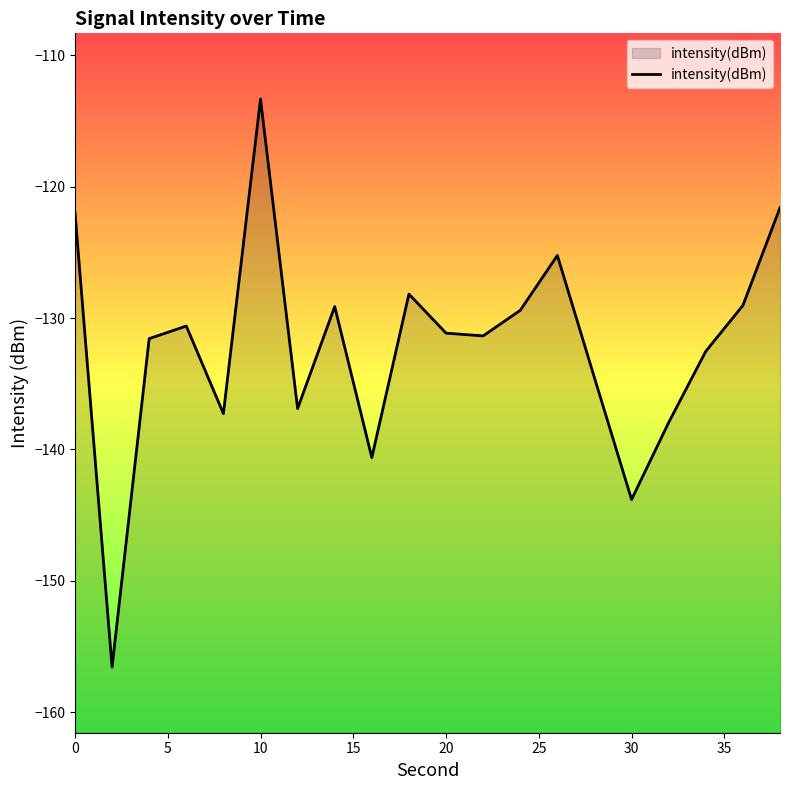

Reading right to left, list all the values displayed in this chart.

-121.6	-129.0	-132.5	-138.0	-143.8	-134.5	-125.2	-129.4	-131.4	-131.1	-128.2	-140.6	-129.1	-136.9	-113.3	-137.3	-130.6	-131.6	-156.6	-121.9